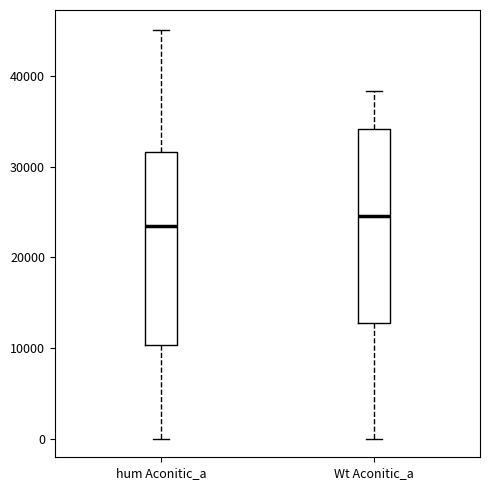

Where is the lower edge of the box for Wt Aconitic_a on the y-axis? The values are not printed on the chart, so give them approximately, as read against the axis.

13000